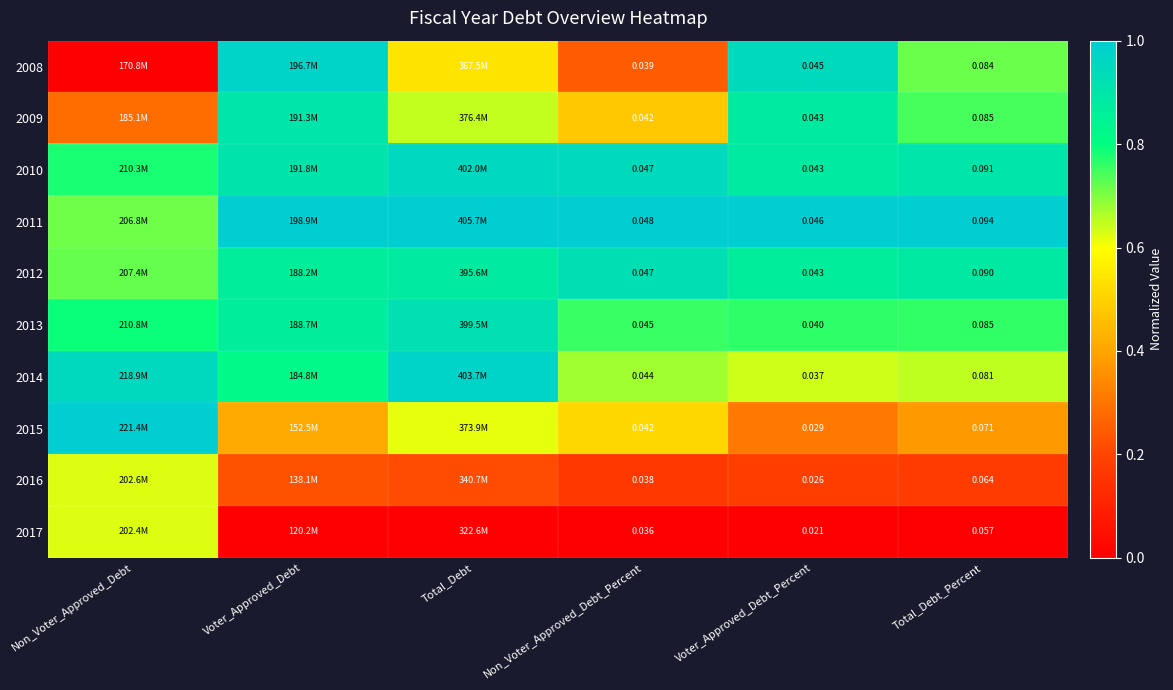

Is the value of 2012 at Voter_Approved_Debt greater than the value of 2008 at Non_Voter_Approved_Debt?

Yes